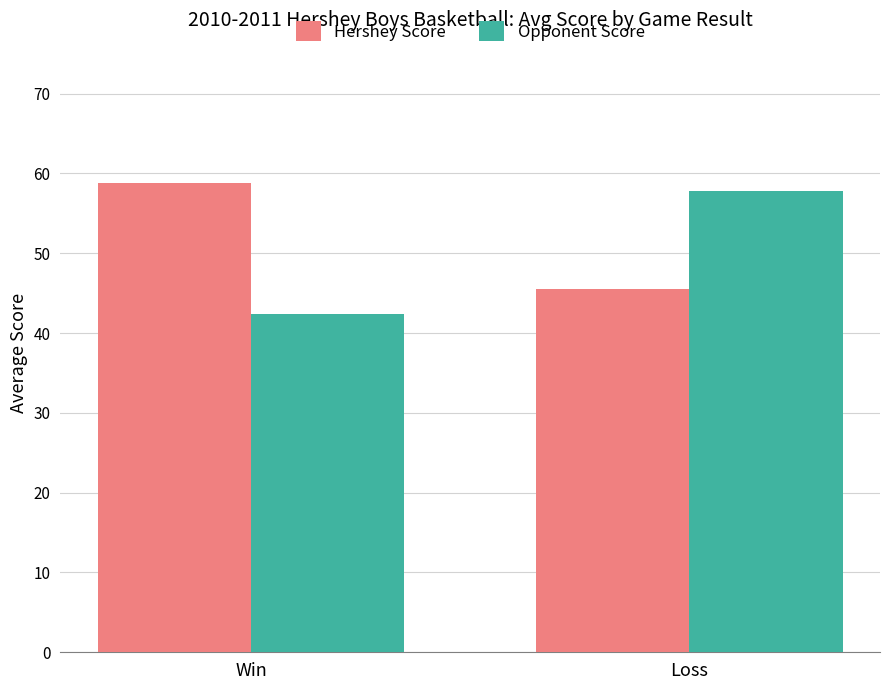

What is the greatest value displayed?

58.9